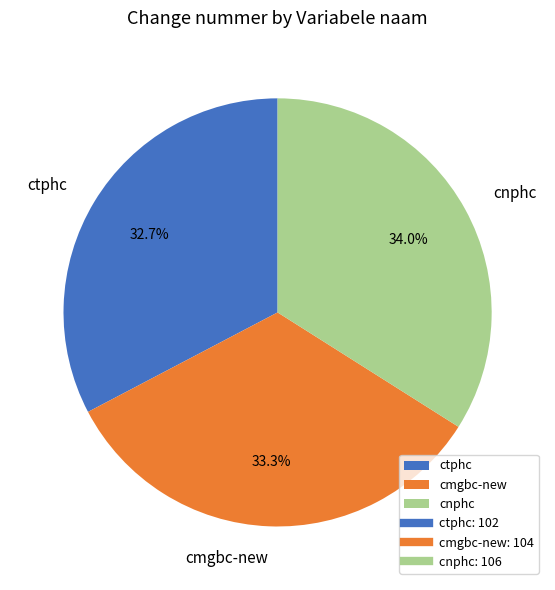

Which slice is the smallest?

ctphc